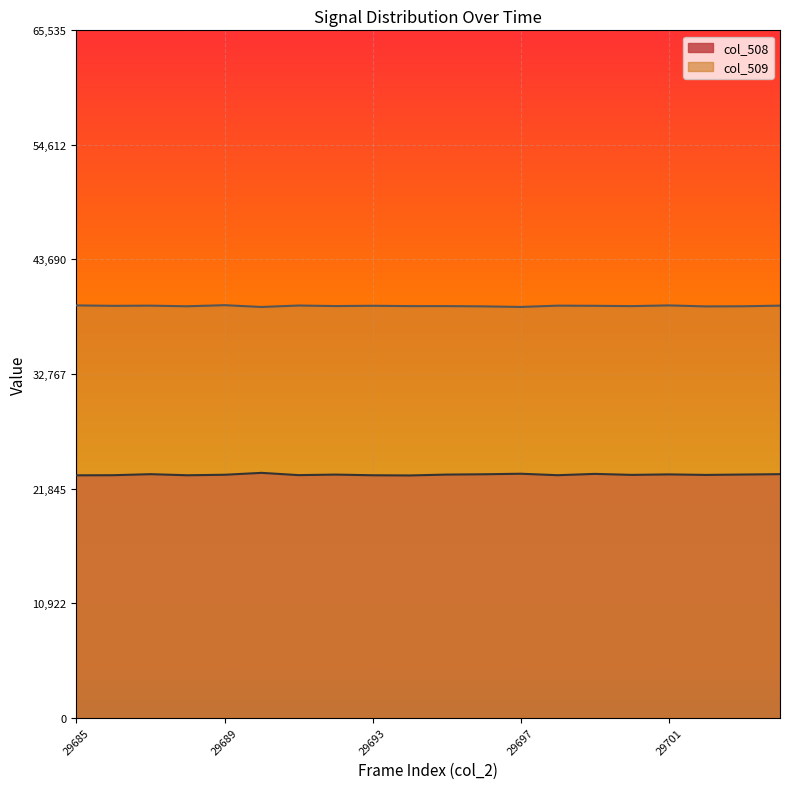

True or false: col_508 and col_509 intersect in this chart.

False